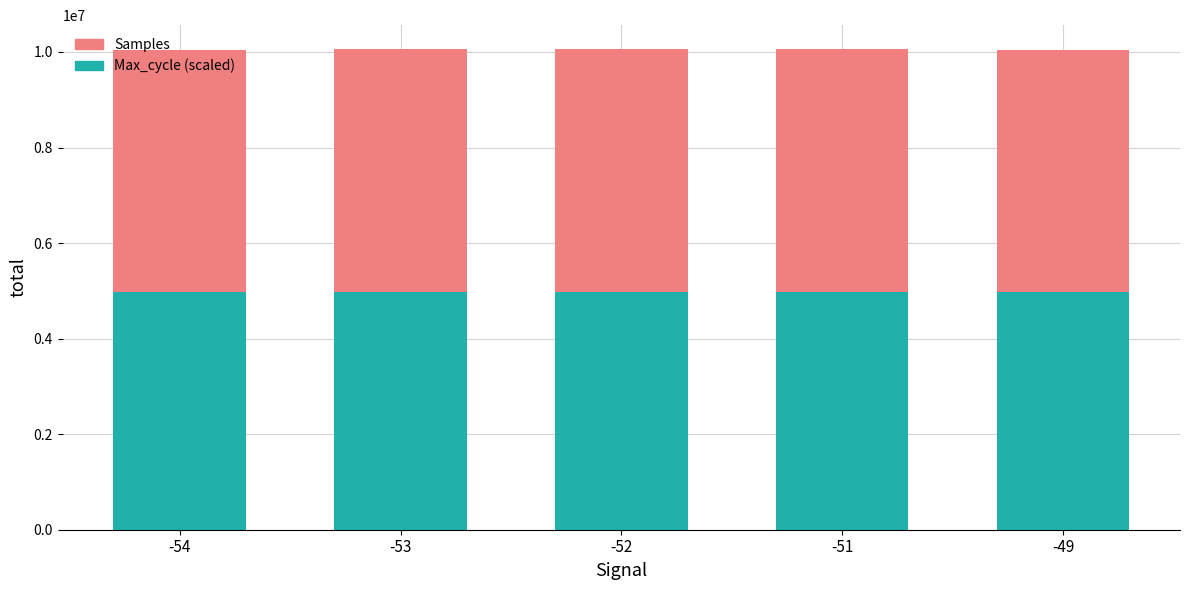

What is the total value across all series at -52?

10053993